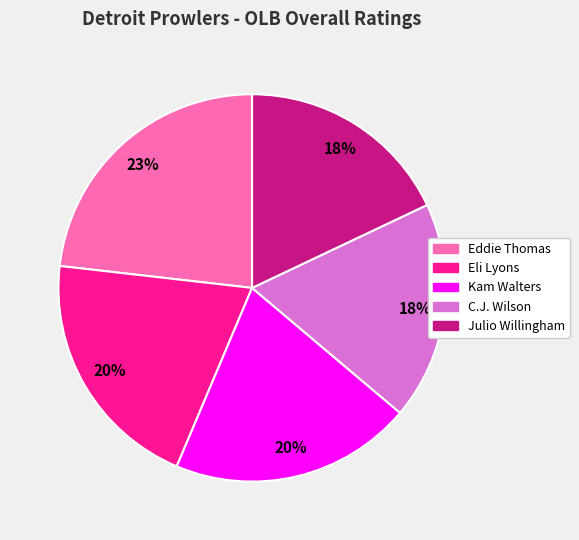

Is it true that Eddie Thomas is 23% of the pie?

True